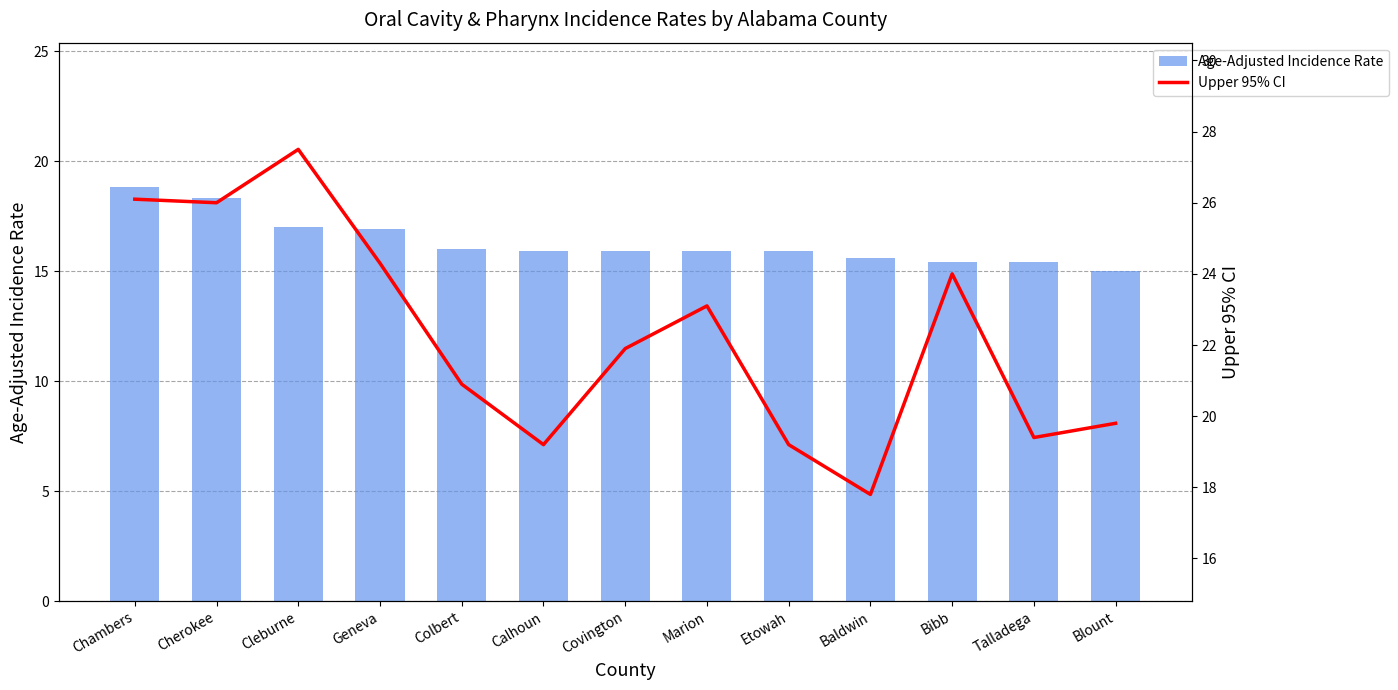

What is the maximum value shown in the chart?

27.5